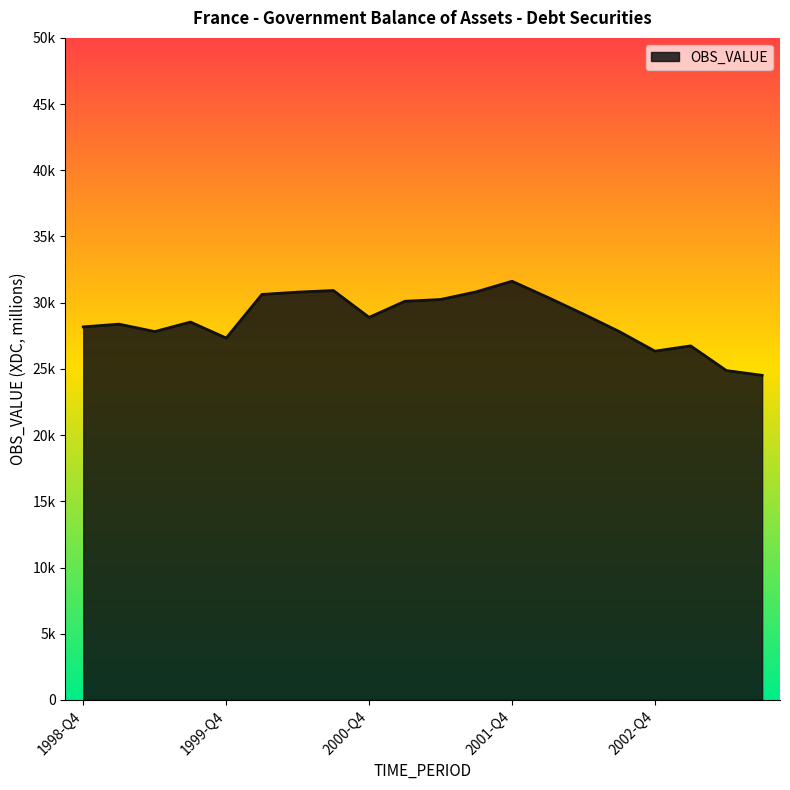

Does the chart display data point markers on the line(s)?

No